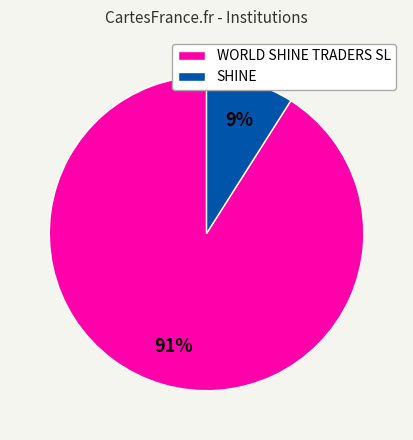

Does any single category account for the majority?

Yes